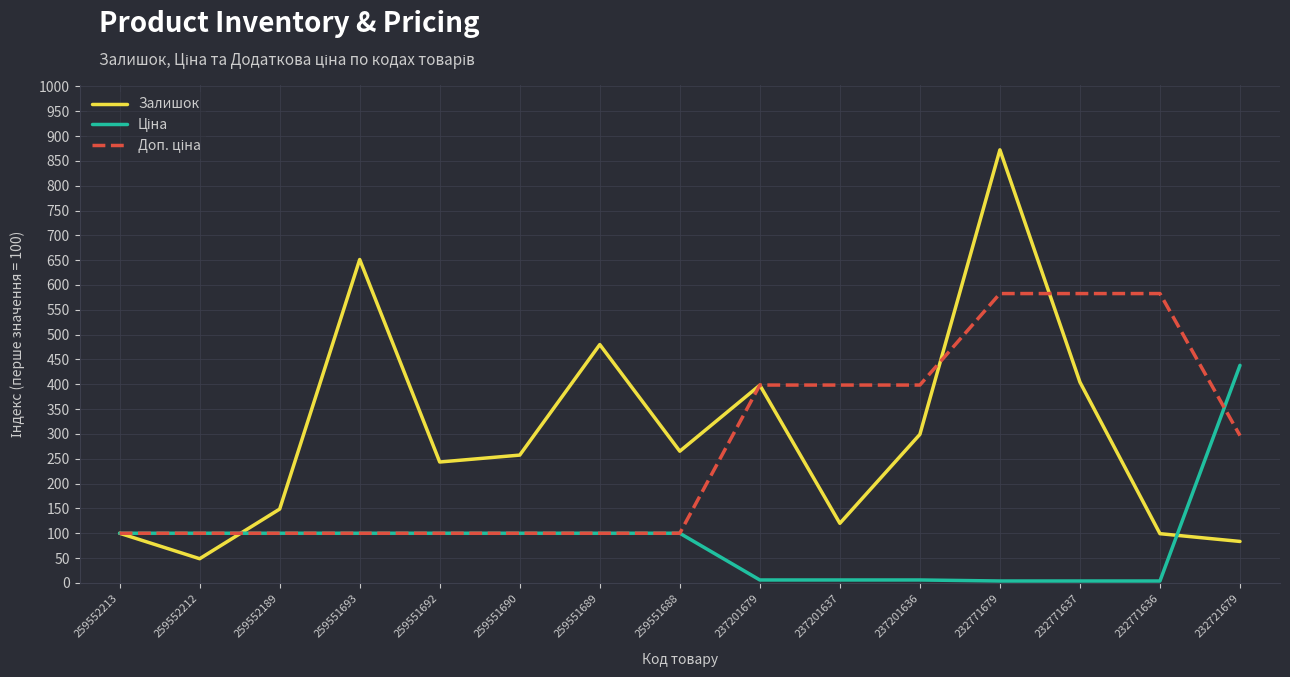

The value of Залишок at 259552213 is 133.5. True or false?

False